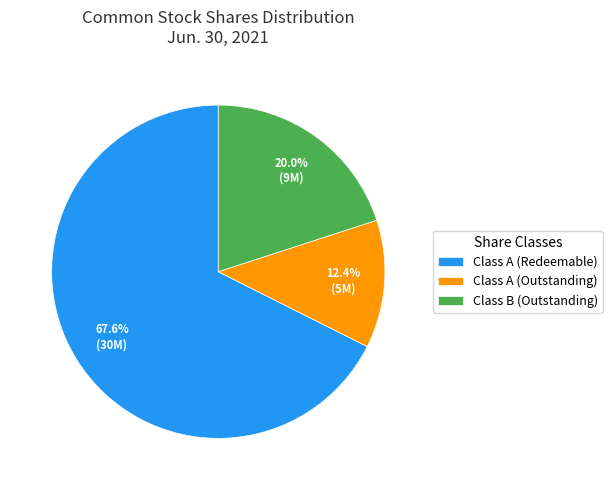

What percentage is NOT represented by Class B (Outstanding)?

80.0%